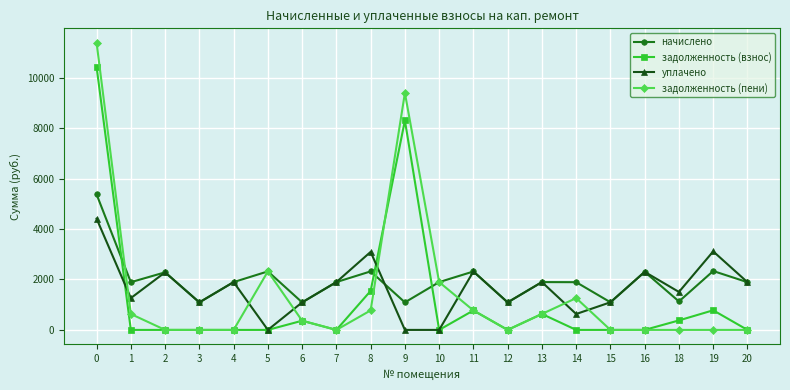

Read the задолженность (пени) value at 11.

771.8